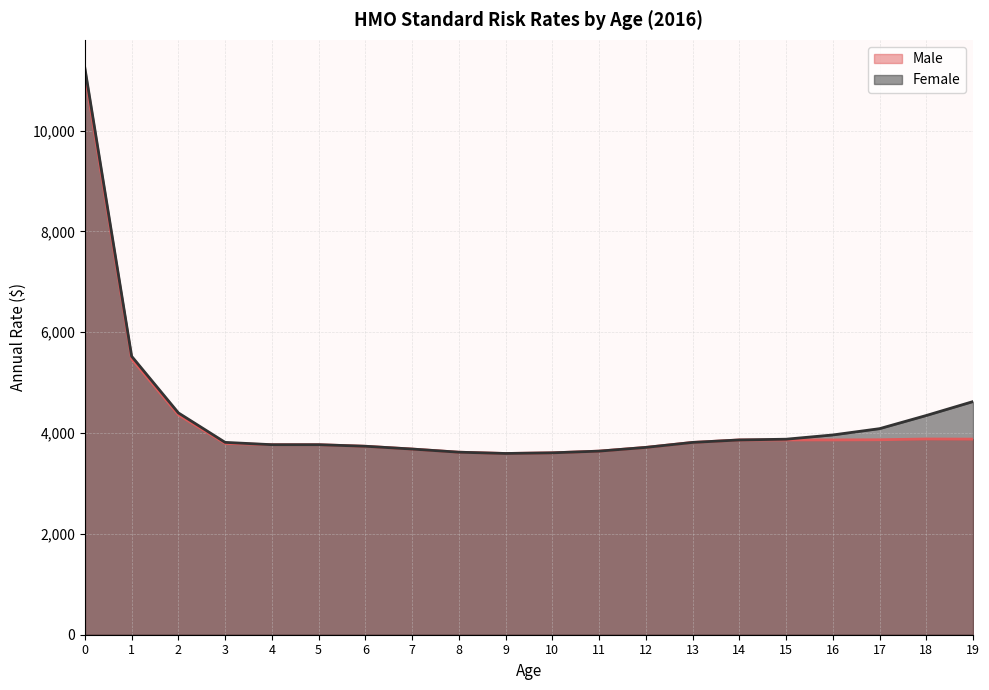

The Female series shows 2791.7 at 0. True or false?

False